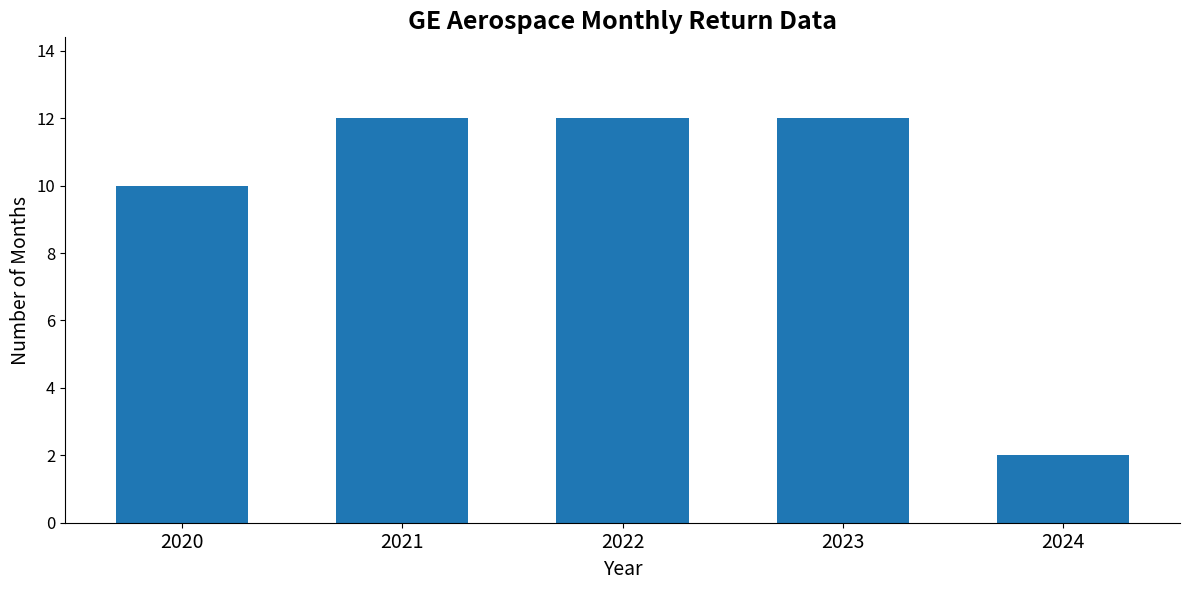

Reading left to right, extract all data points from this chart.

10	12	12	12	2